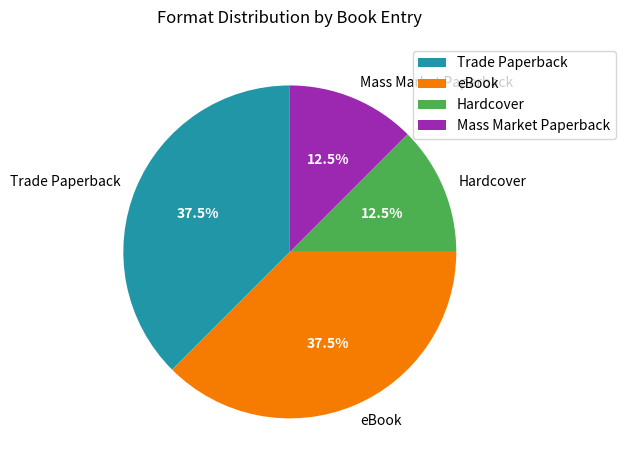

What portion of the pie excludes Hardcover?

87.5%